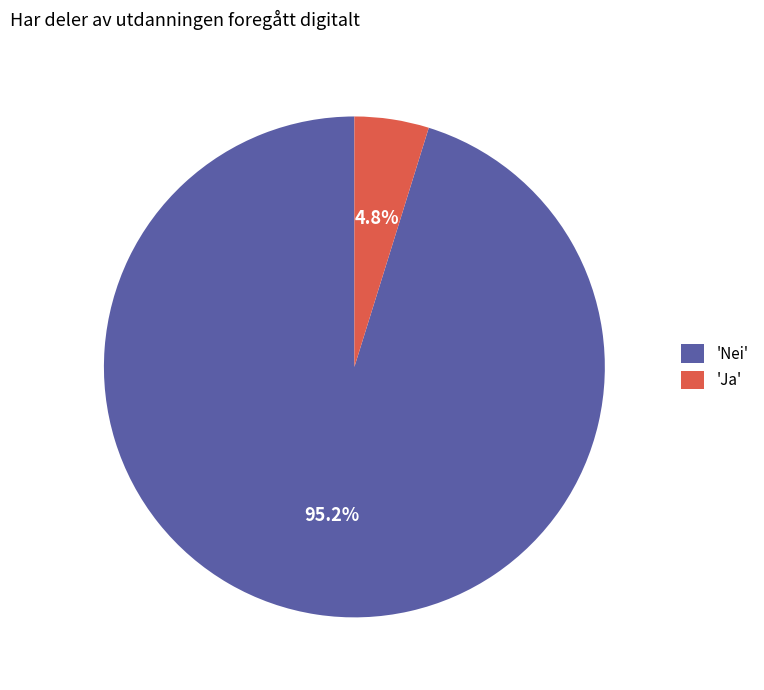

To the nearest percent, what is the average slice percentage?

50%